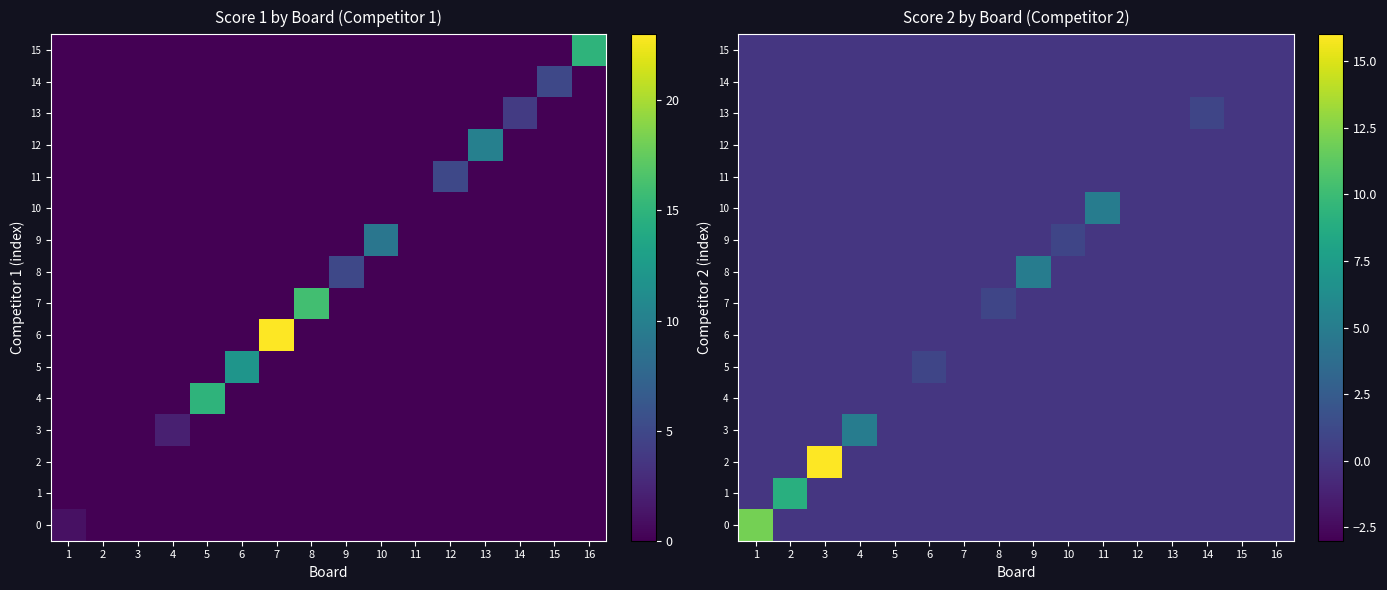

How many 5 values are between 0 and 1?

16